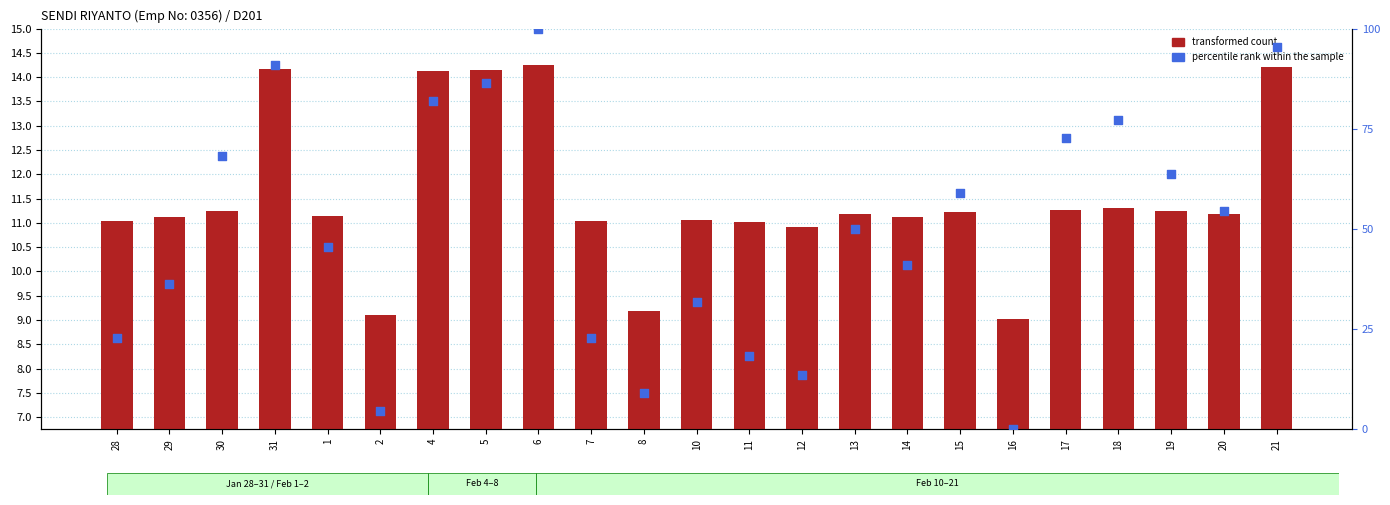

Which series has the largest total across all categories?

percentile rank within the sample